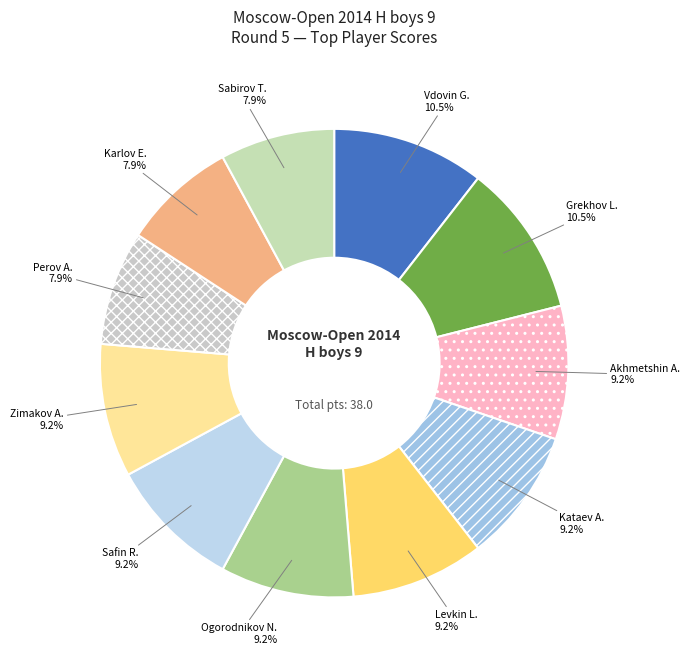

Combined, what portion of the pie is Kataev A. and Levkin L.?

18.4%